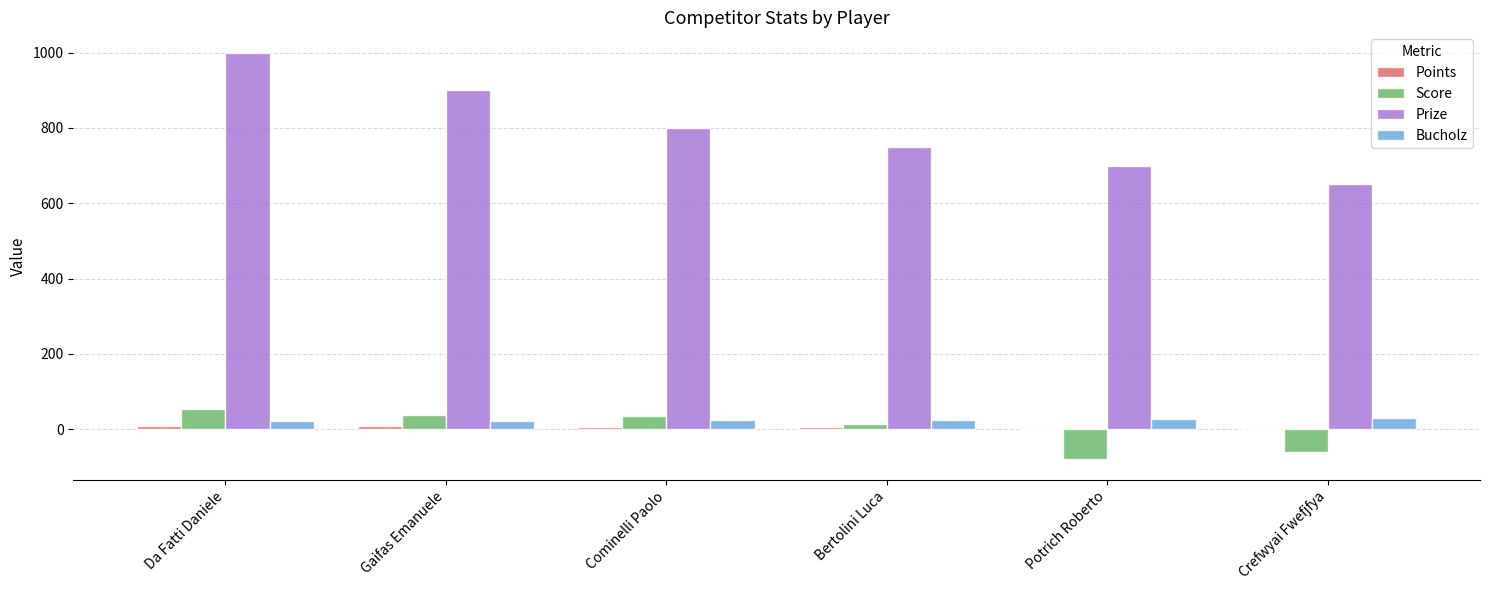

Are the bars horizontal?

No